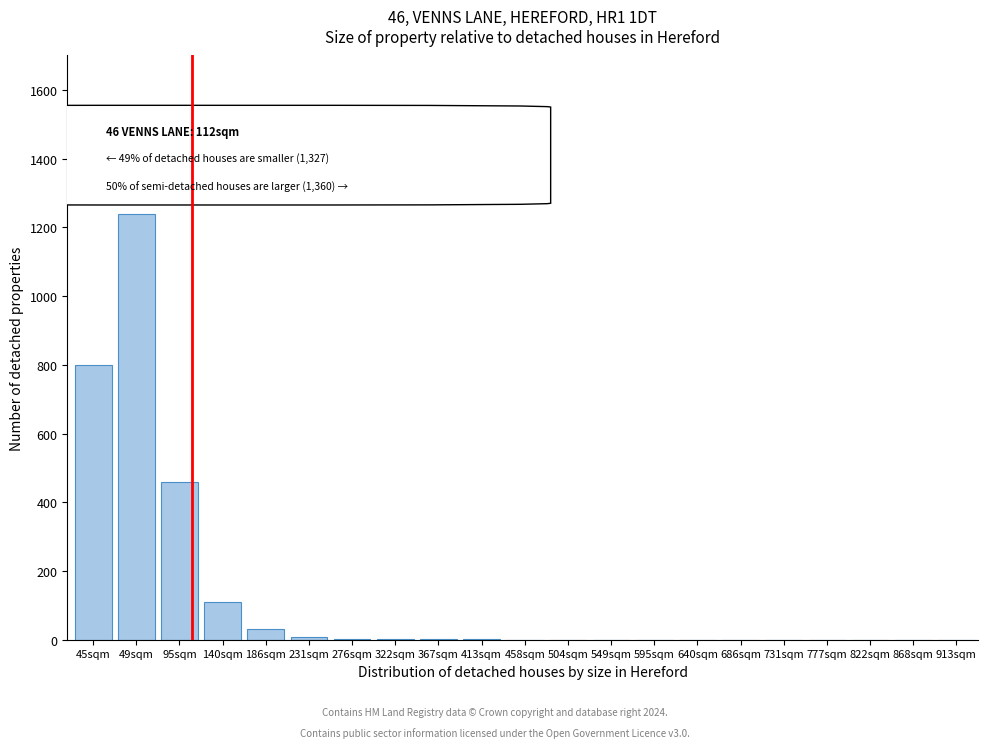

Which label corresponds to the largest value in the chart?

49sqm